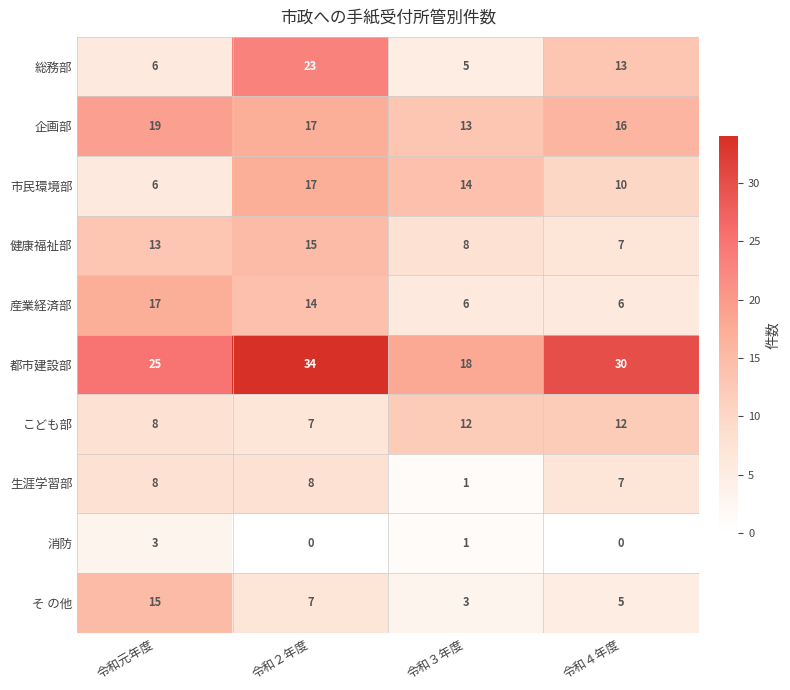

The value of 産業経済部 at 令和２年度 is 14. True or false?

True